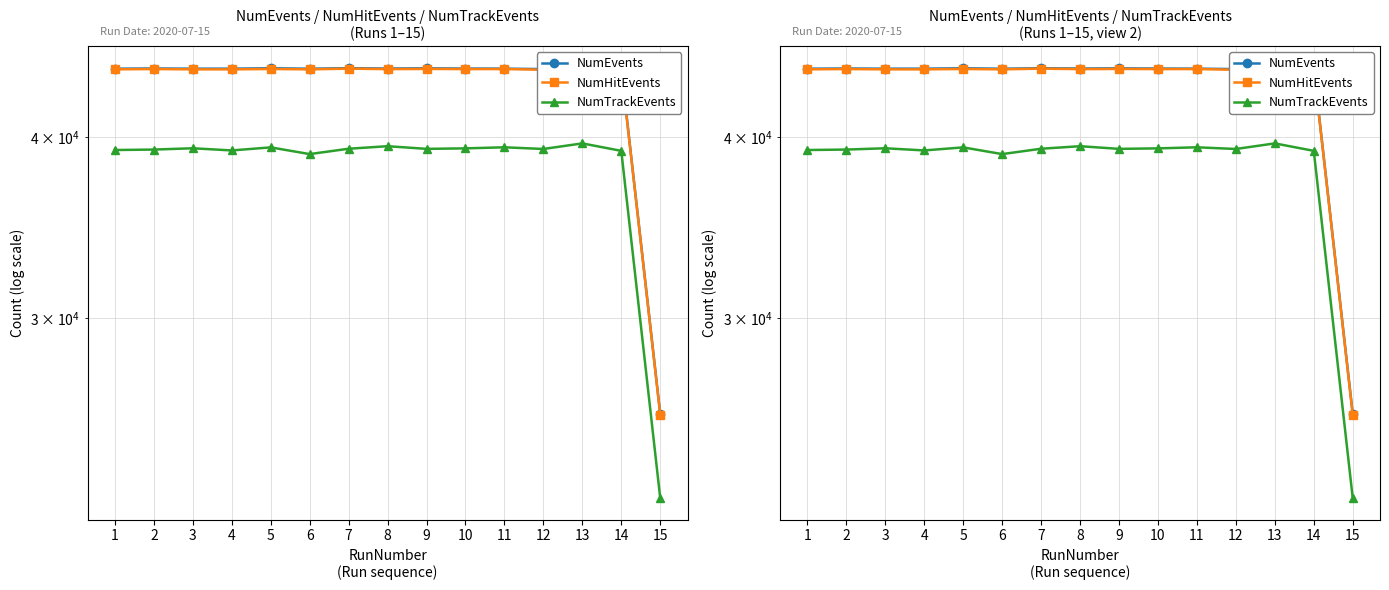

What is the minimum value for NumHitEvents?

25738